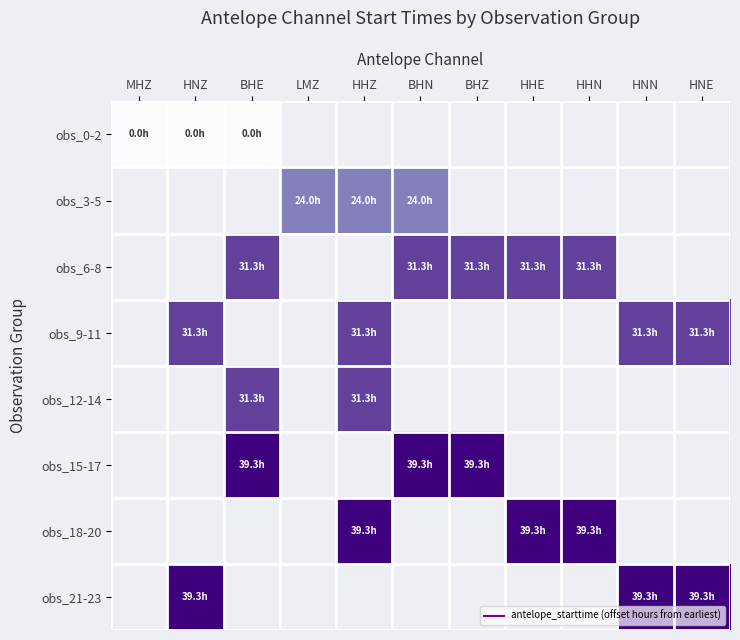

At which category does the chart reach its peak across all series?

HNE